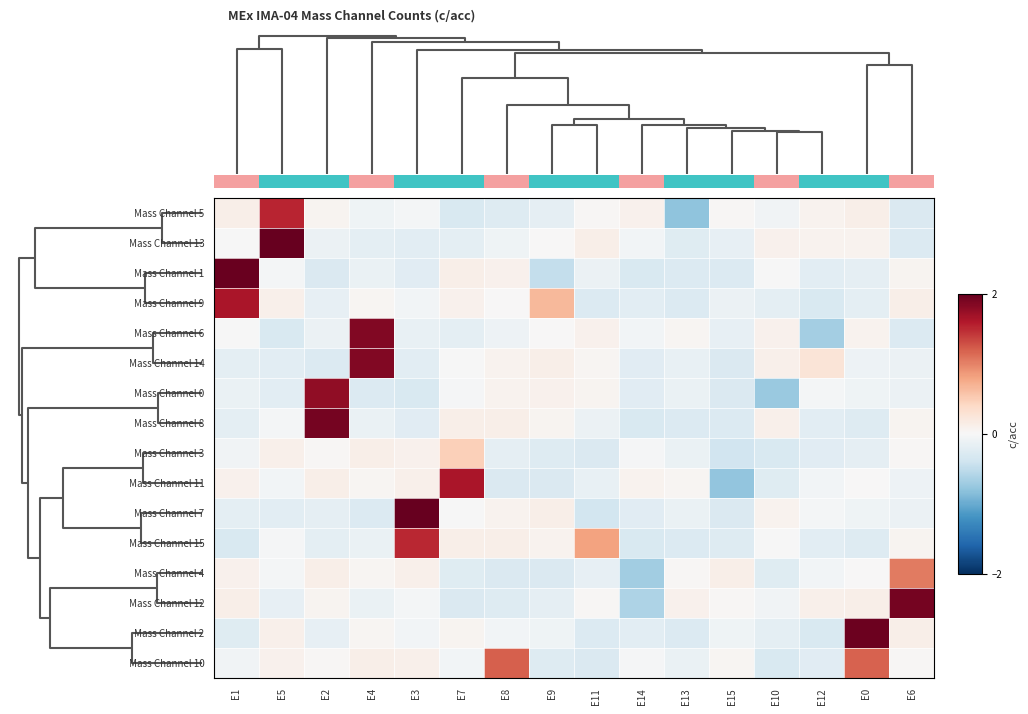

How many values in the Mass Channel 7 series exceed 0?

4